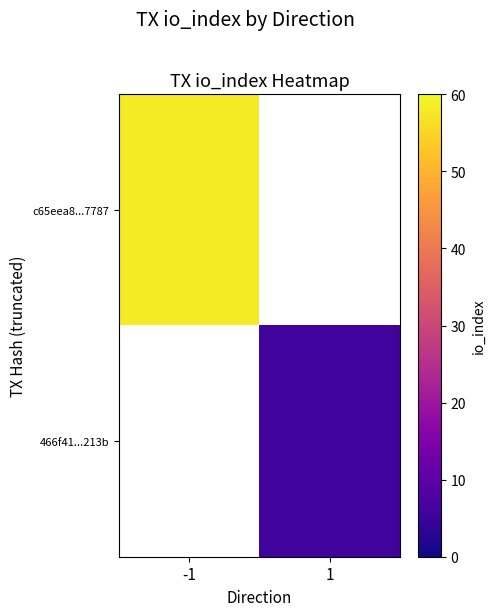

Count the number of data series in this chart.

2